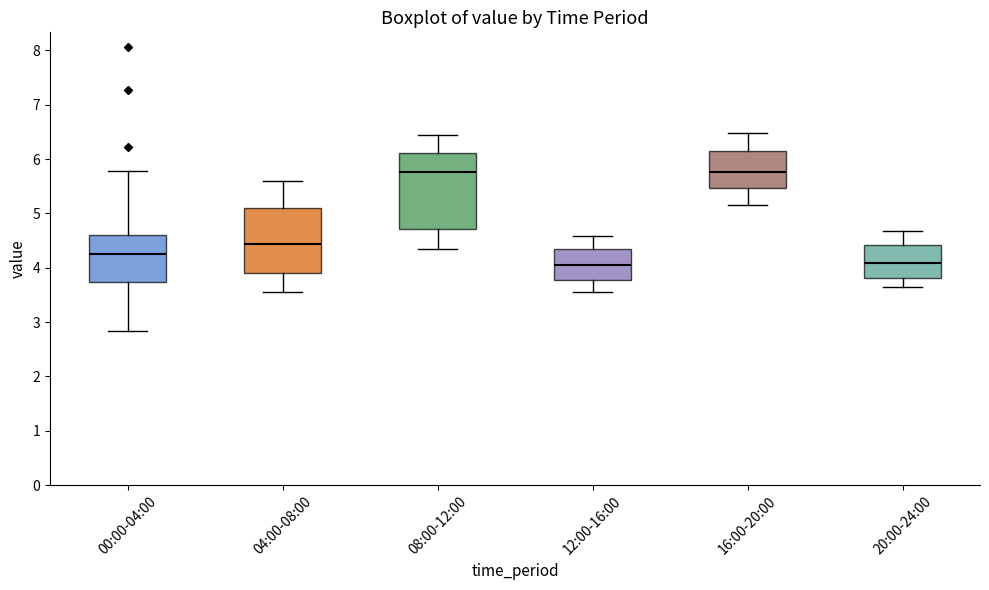

Which box is the tallest, from its lower edge to its upper edge?

08:00-12:00